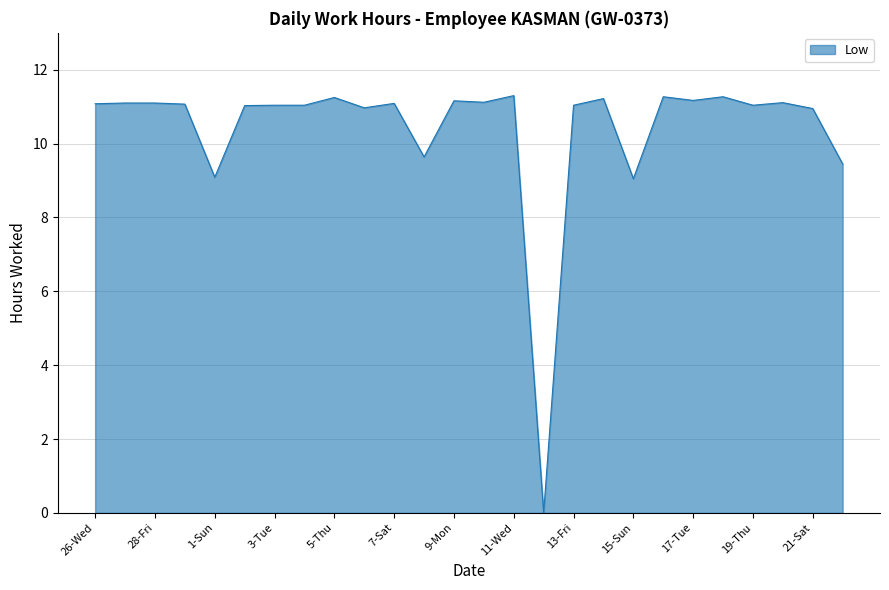

True or false: the data has more than 0 interior local peaks.

True